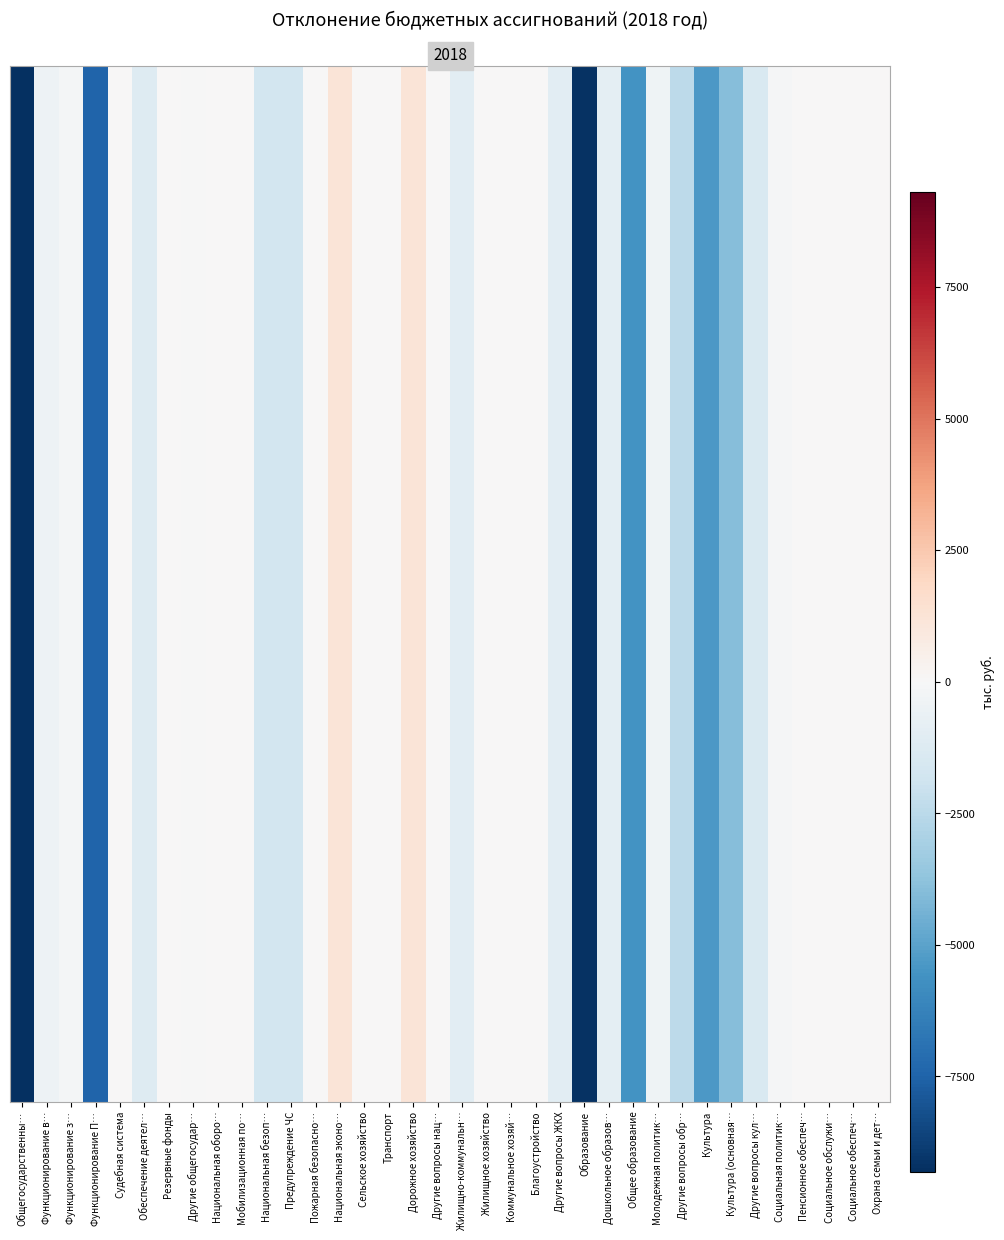

How many data points are less than -10?

19